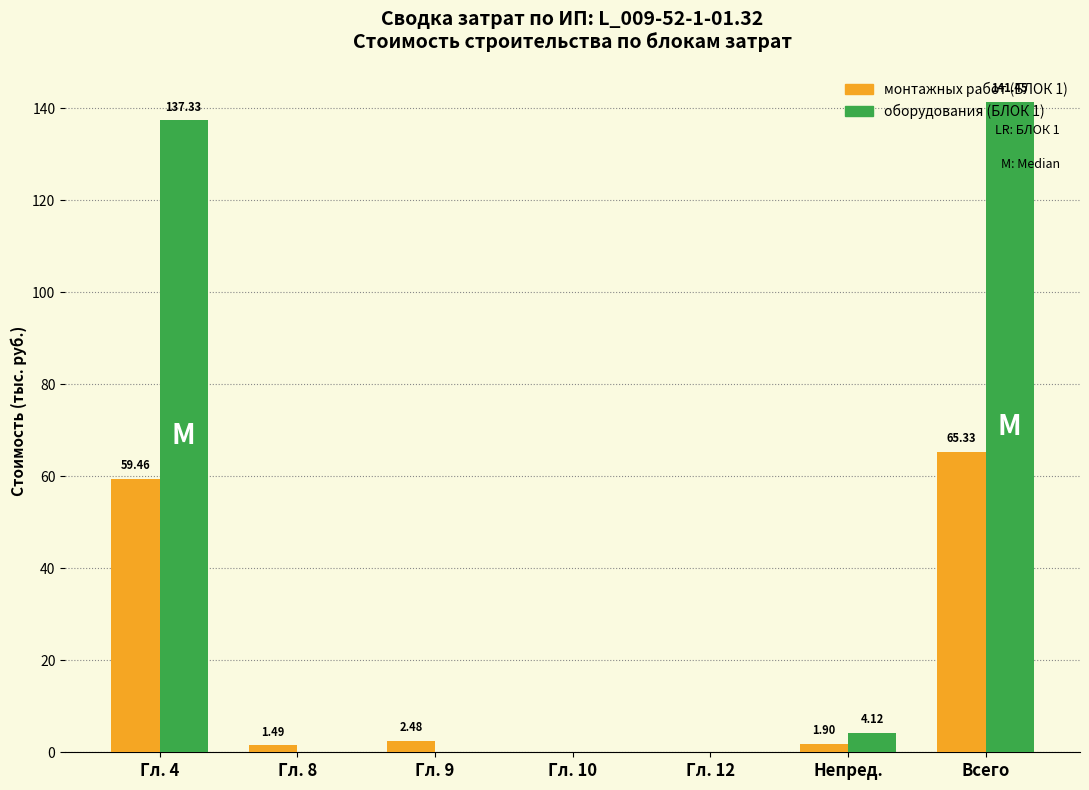

Between Гл. 8 and Гл. 10, which series saw the biggest shift?

монтажных работ (БЛОК 1)